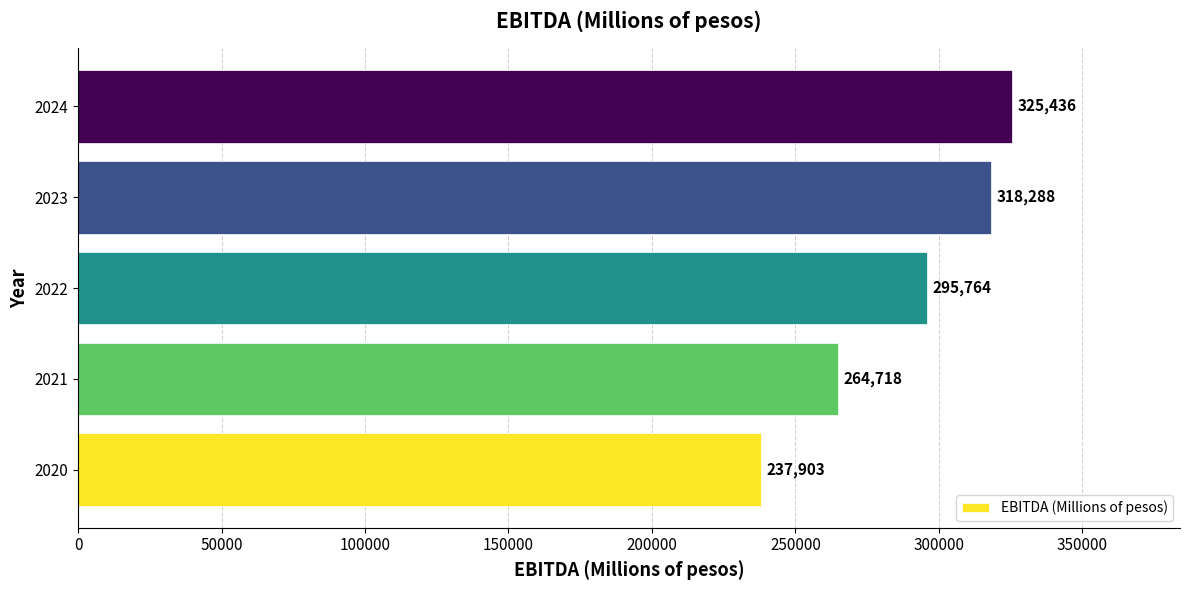

Approximately how many times larger is the value at 2021 compared to 2023?

0.8